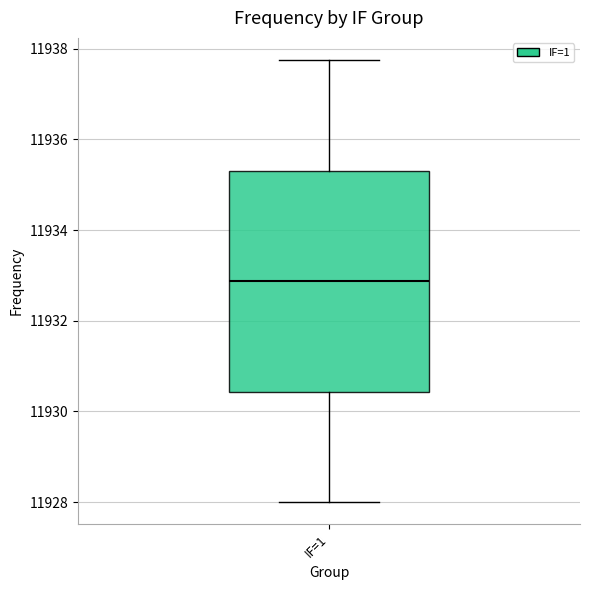

Transcribe this box plot: give where the median line is, the range the box spans, and where the two whiskers end, as read against the y-axis. The values are not printed on the chart, so give them approximately, as read against the axis.

median 11932.8, box 11930.4 to 11935.4, whiskers 11928.0 to 11937.8